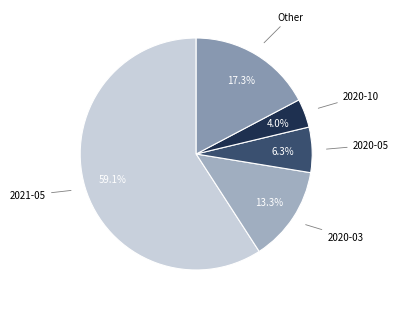

How many segments does this pie chart have?

5